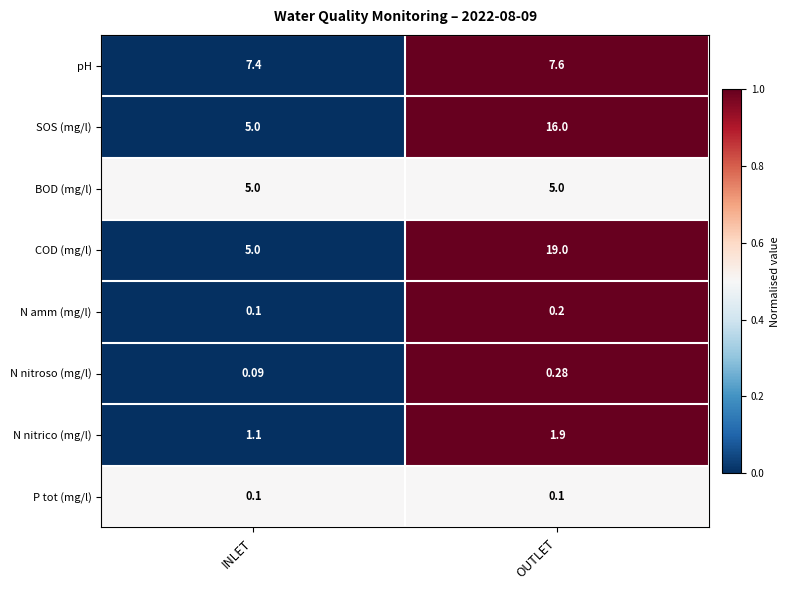

How many series are shown in this chart?

8